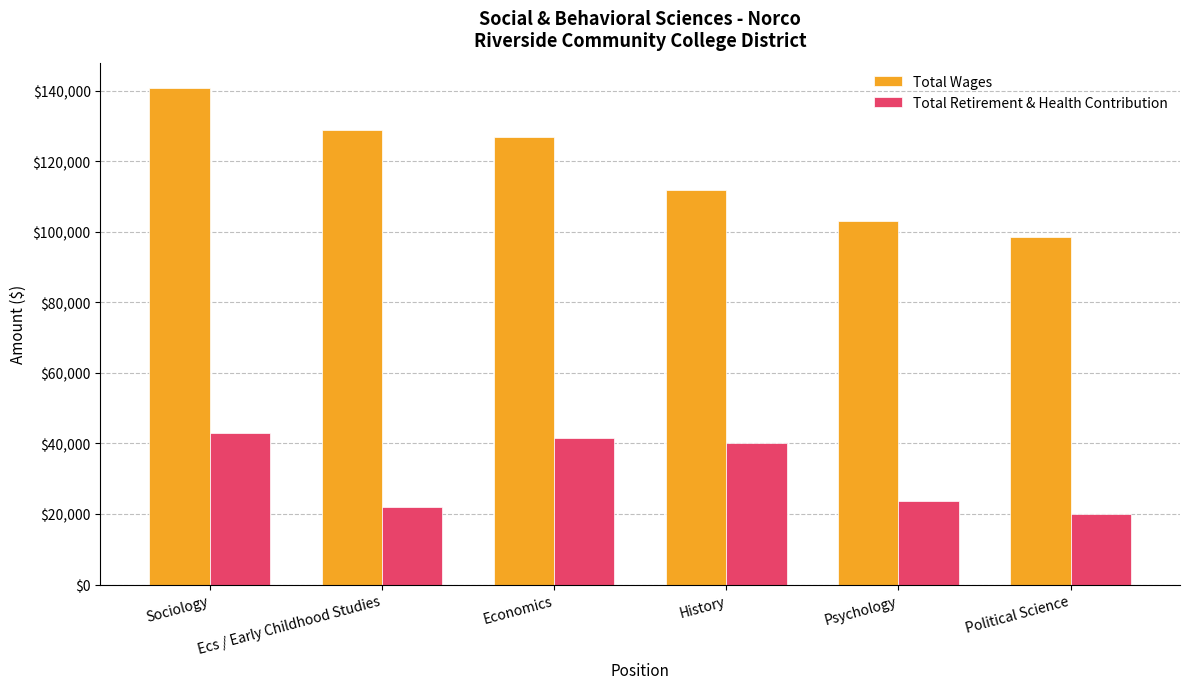

Is the value of Total Wages at Sociology greater than the value of Total Retirement & Health Contribution at Sociology?

Yes